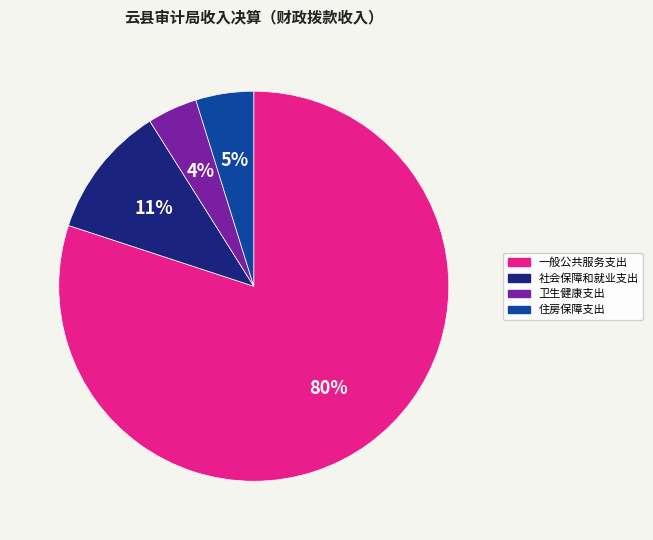

Is it true that 社会保障和就业支出 is 23% of the pie?

False